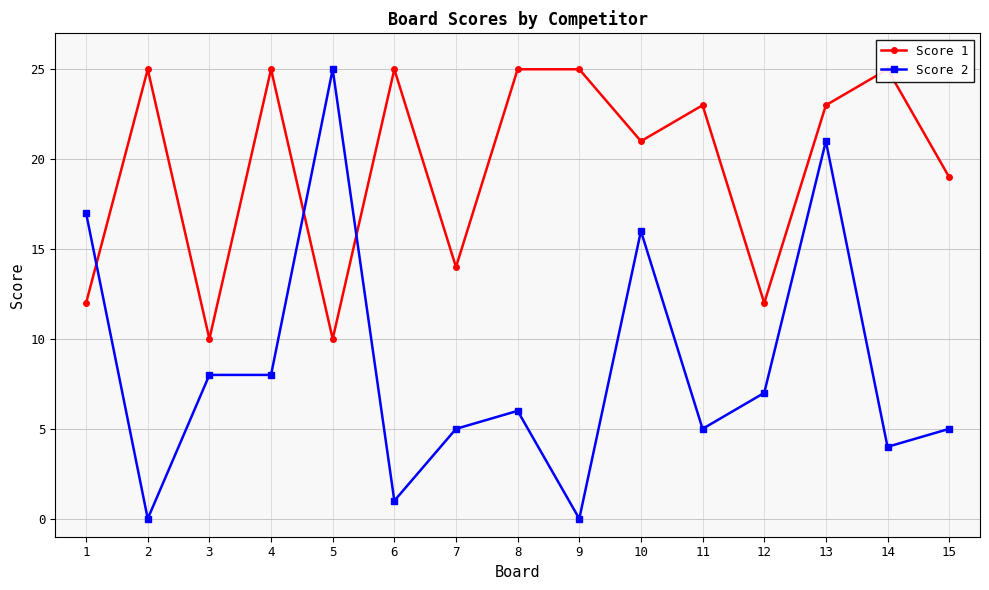

Reading left to right, extract all data points from this chart.

Score 1: 12	25	10	25	10	25	14	25	25	21	23	12	23	25	19
Score 2: 17	0	8	8	25	1	5	6	0	16	5	7	21	4	5